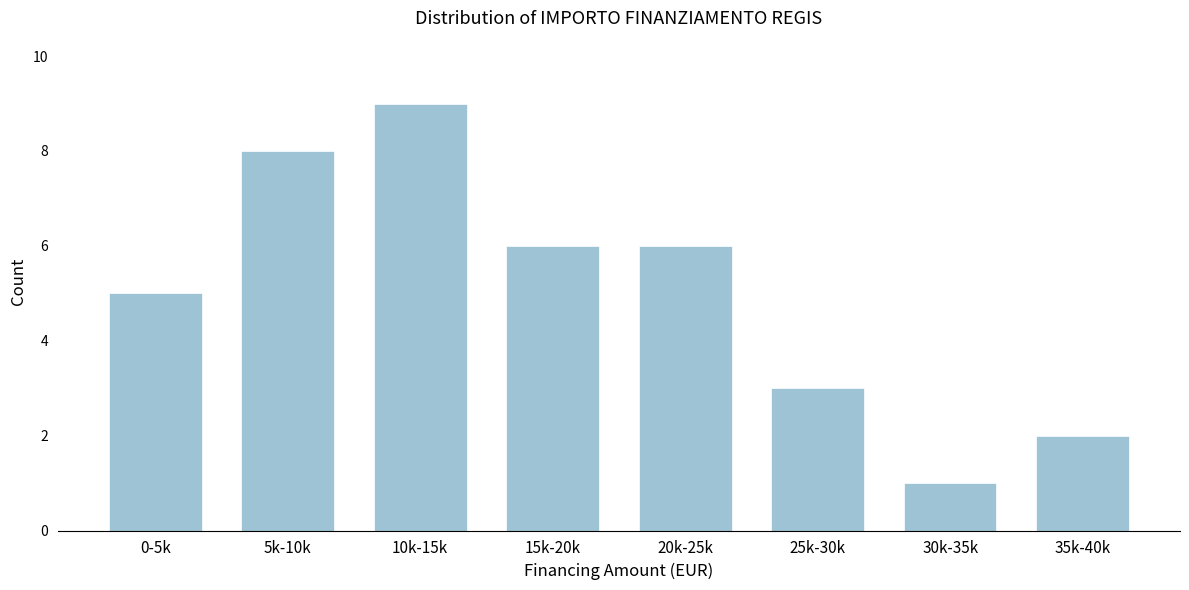

Reading left to right, list all the values displayed in this chart.

5	8	9	6	6	3	1	2